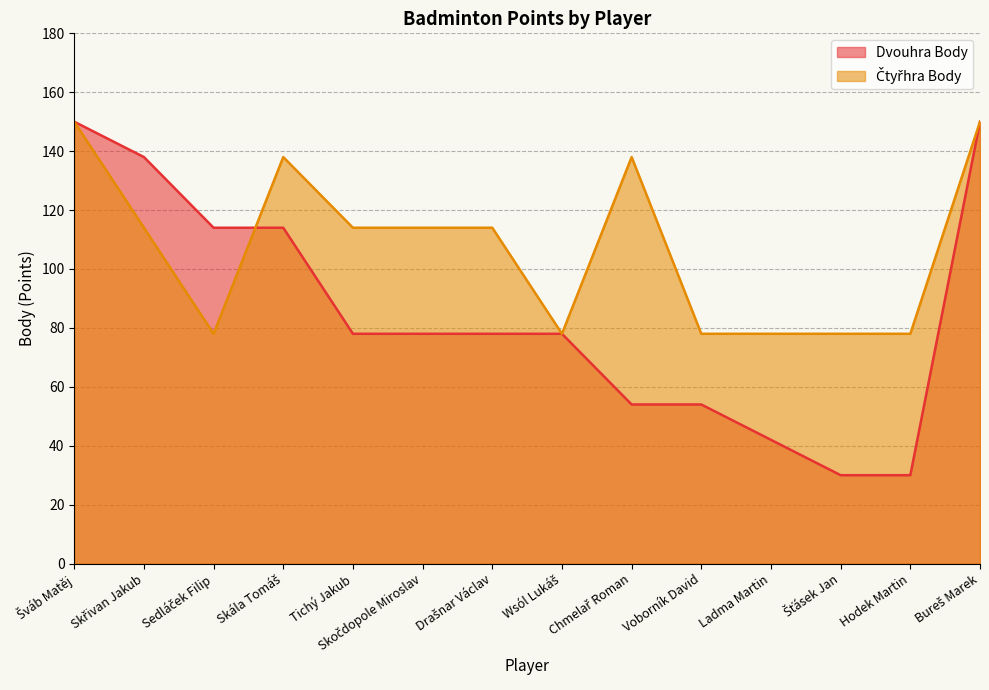

What is the label of the 4th point from the left?

Skála Tomáš